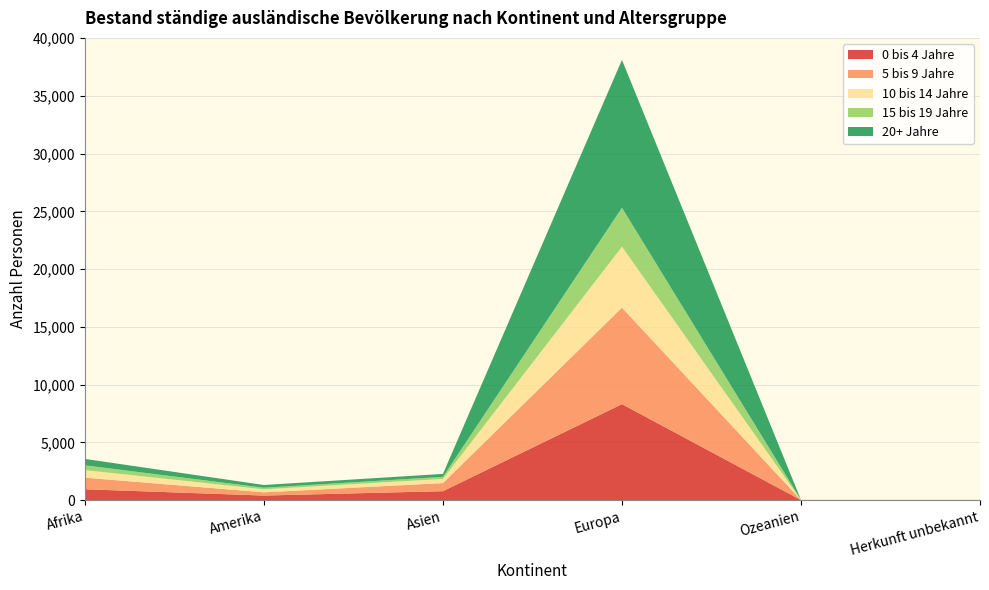

Reading left to right, what are all the values shown in this chart?

0 bis 4 Jahre: Afrika=944	Amerika=399	Asien=778	Europa=8315	Ozeanien=9	Herkunft unbekannt=7
5 bis 9 Jahre: Afrika=1004	Amerika=281	Asien=702	Europa=8352	Ozeanien=7	Herkunft unbekannt=7
10 bis 14 Jahre: Afrika=653	Amerika=259	Asien=359	Europa=5275	Ozeanien=3	Herkunft unbekannt=3
15 bis 19 Jahre: Afrika=416	Amerika=138	Asien=182	Europa=3374	Ozeanien=4	Herkunft unbekannt=0
20+ Jahre: Afrika=555	Amerika=236	Asien=252	Europa=12800	Ozeanien=1	Herkunft unbekannt=6